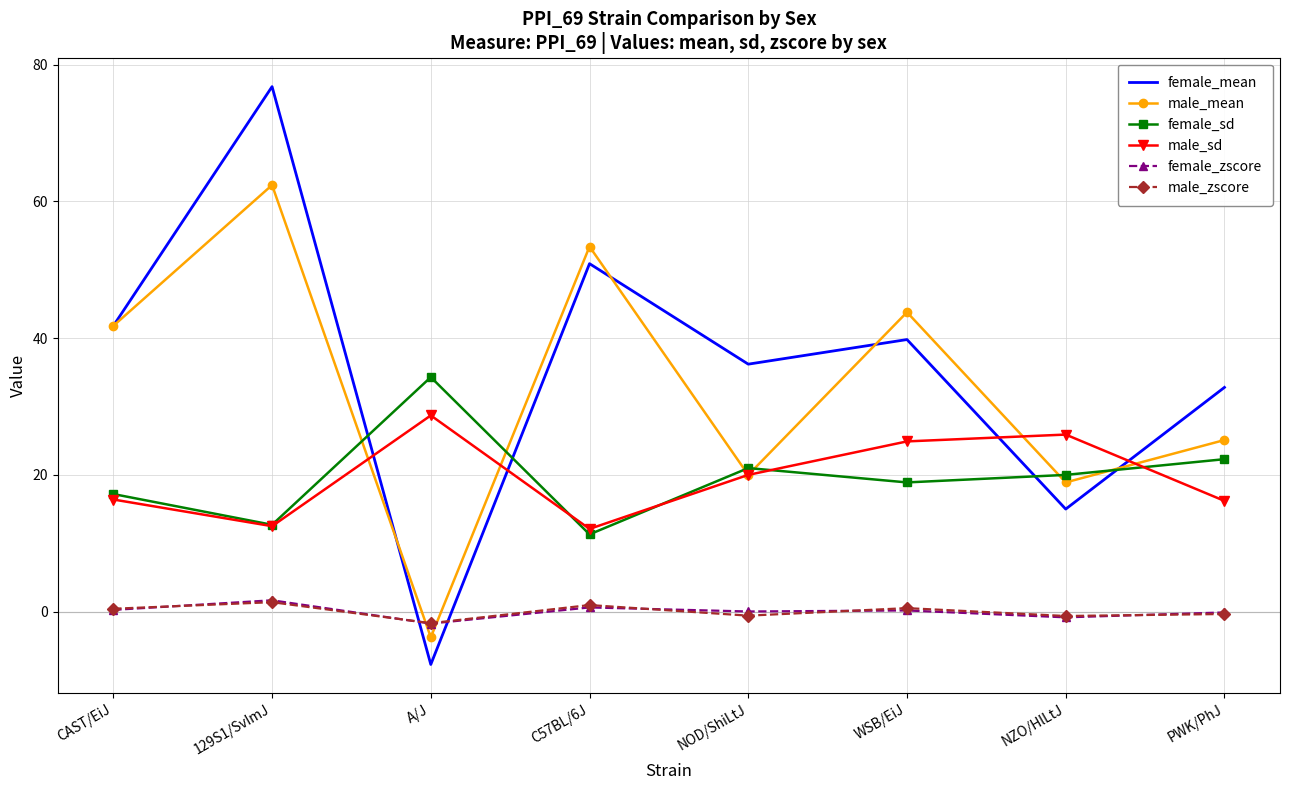

Which series changed the most between C57BL/6J and NOD/ShiLtJ?

male_mean